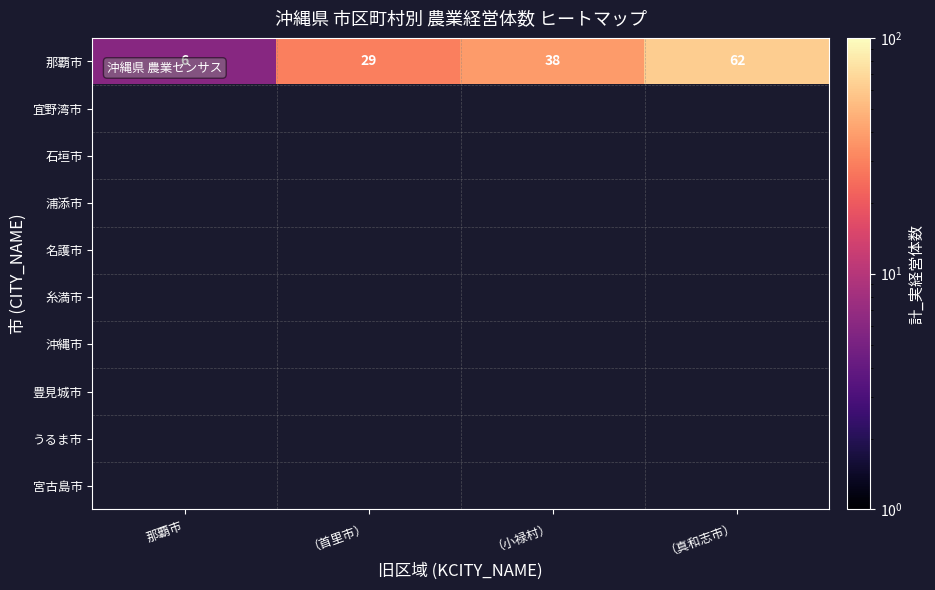

At which label does 那覇市 reach its minimum?

那覇市